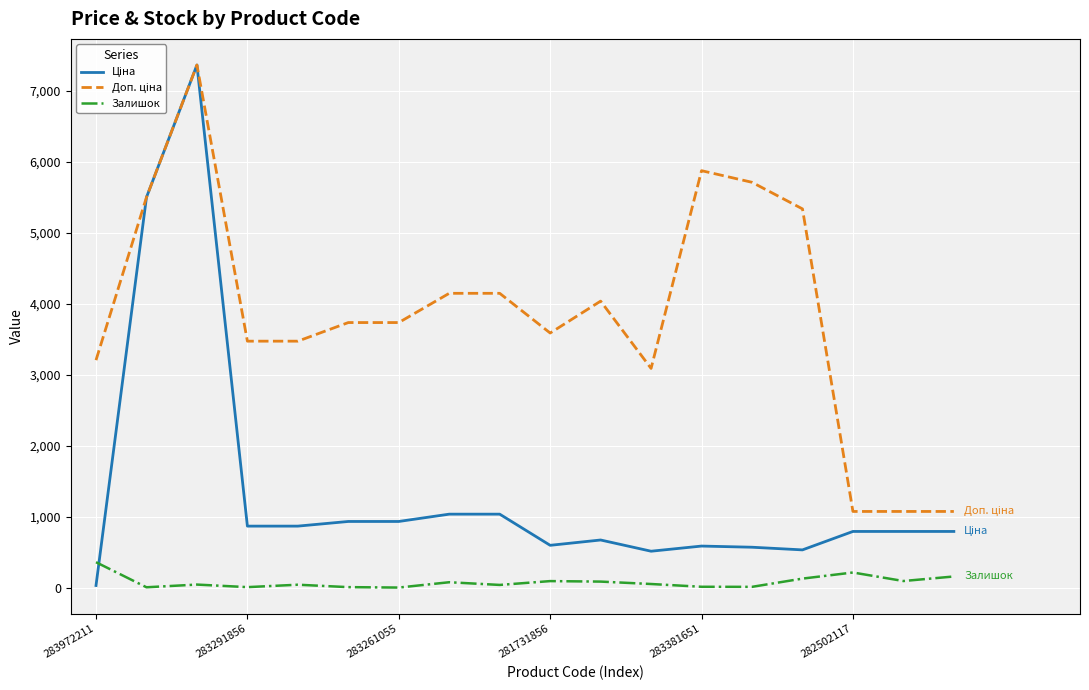

What is the greatest value displayed?

7360.2